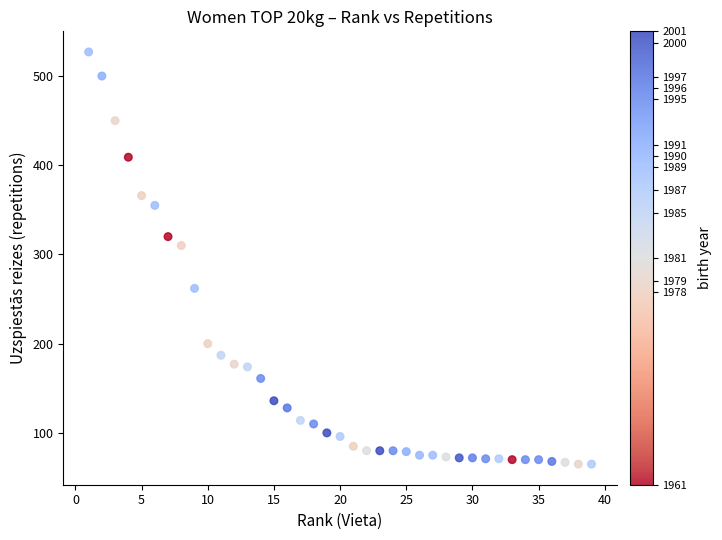

What Y value in the scatter plot is closest to 296?

310